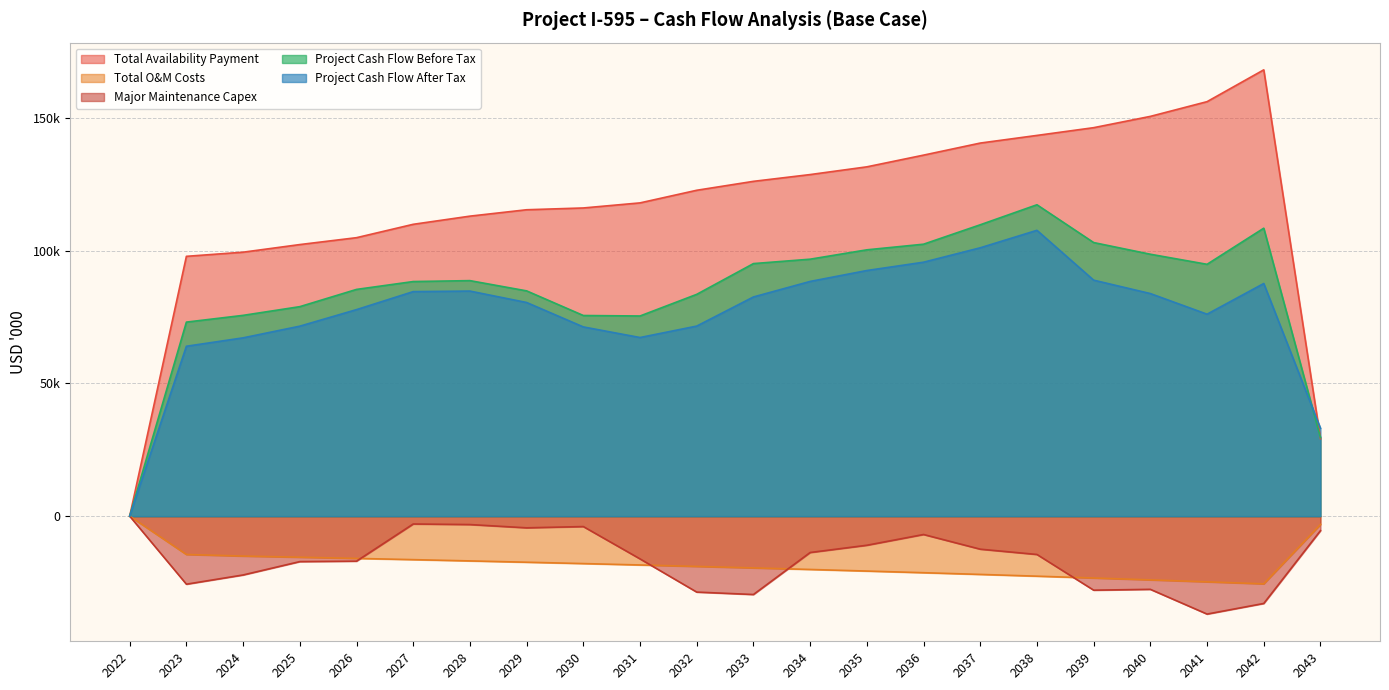

At which label does Project Cash Flow After Tax first exceed 82551?

2027